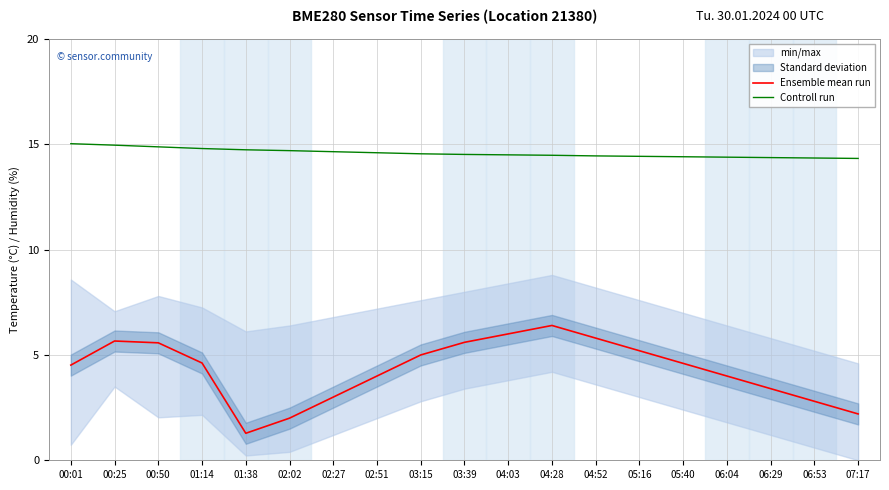

How many data points in Ensemble mean run are above 4?

11